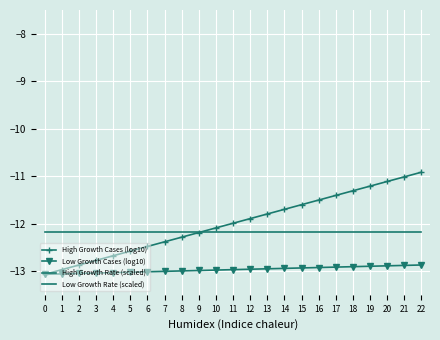

What is the value of the Low Growth Rate (scaled) point at the 20th from the left?

-12.2